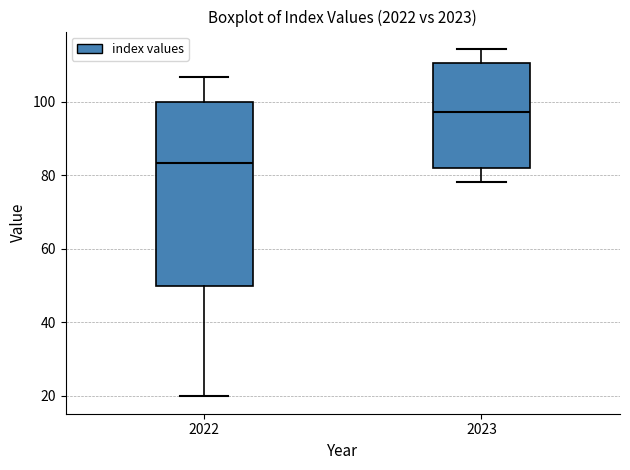

Where does the median line of the box at x = 2022 sit on the y-axis? The values are not printed on the chart, so give them approximately, as read against the axis.

84